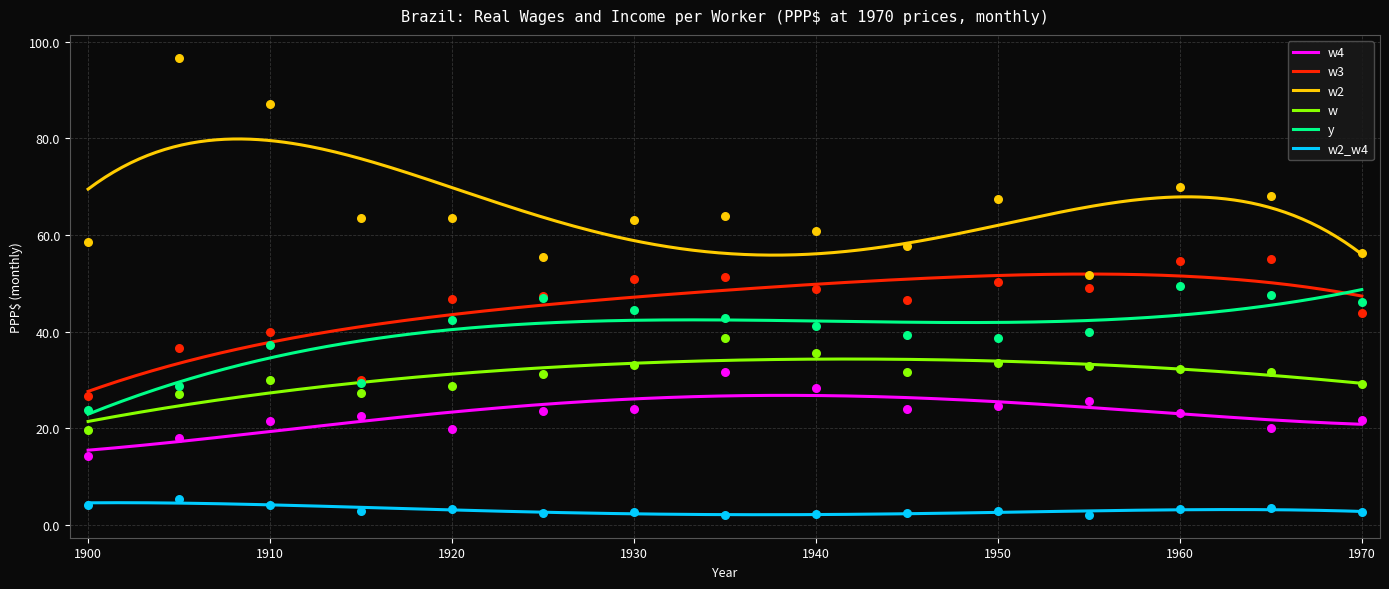

At how many categories does at least one series exceed 23?

15